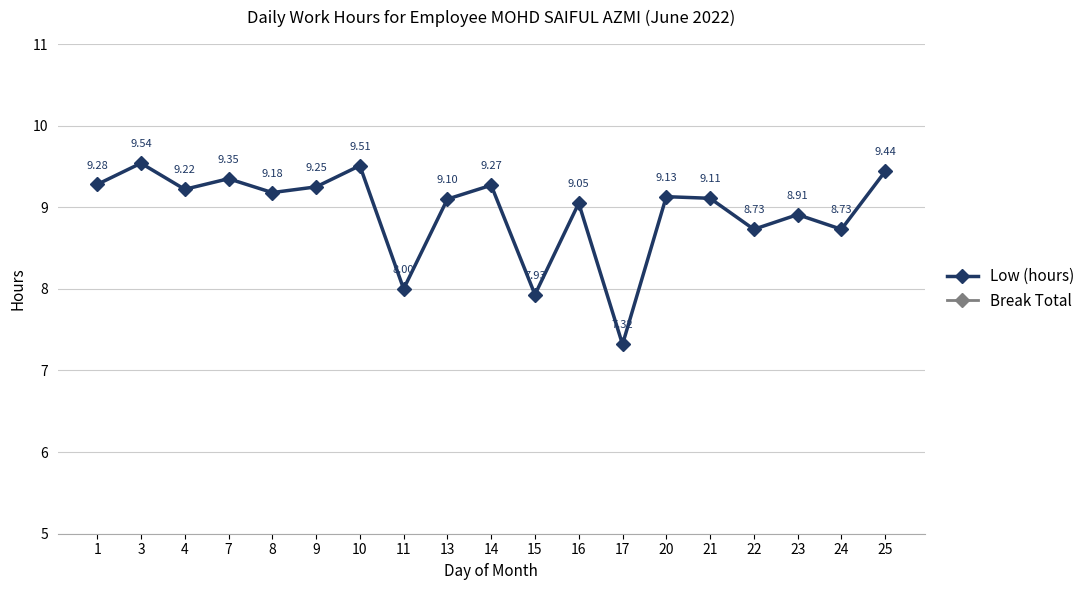

True or false: Low (hours) has more than 2 points higher than both neighbors.

True